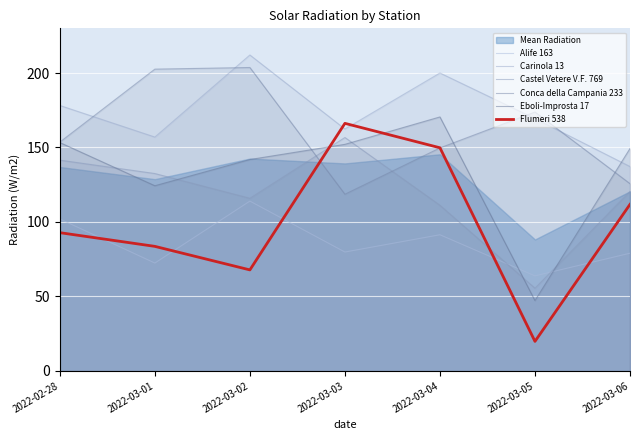

Which series changed the most between 2022-03-02 and 2022-03-05?

Eboli-Improsta 17